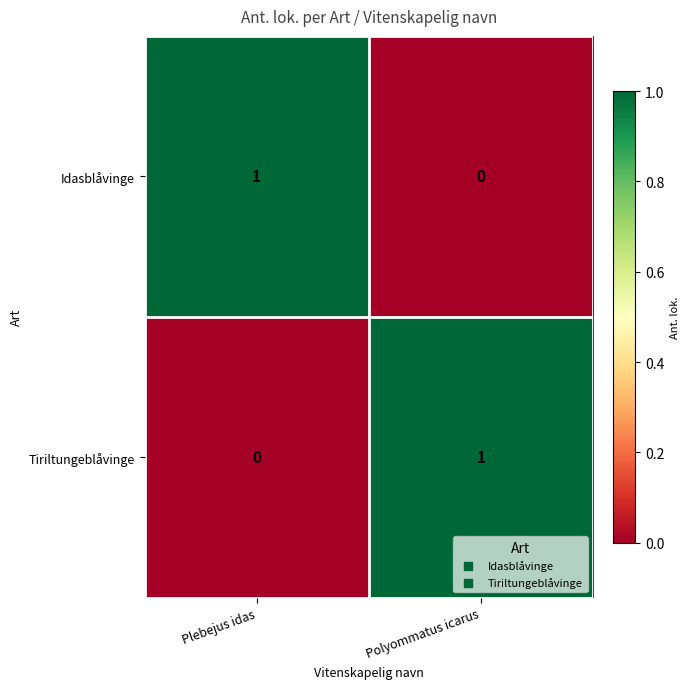

Rank the series at Polyommatus icarus from highest to lowest value.

Tiriltungeblåvinge, Idasblåvinge